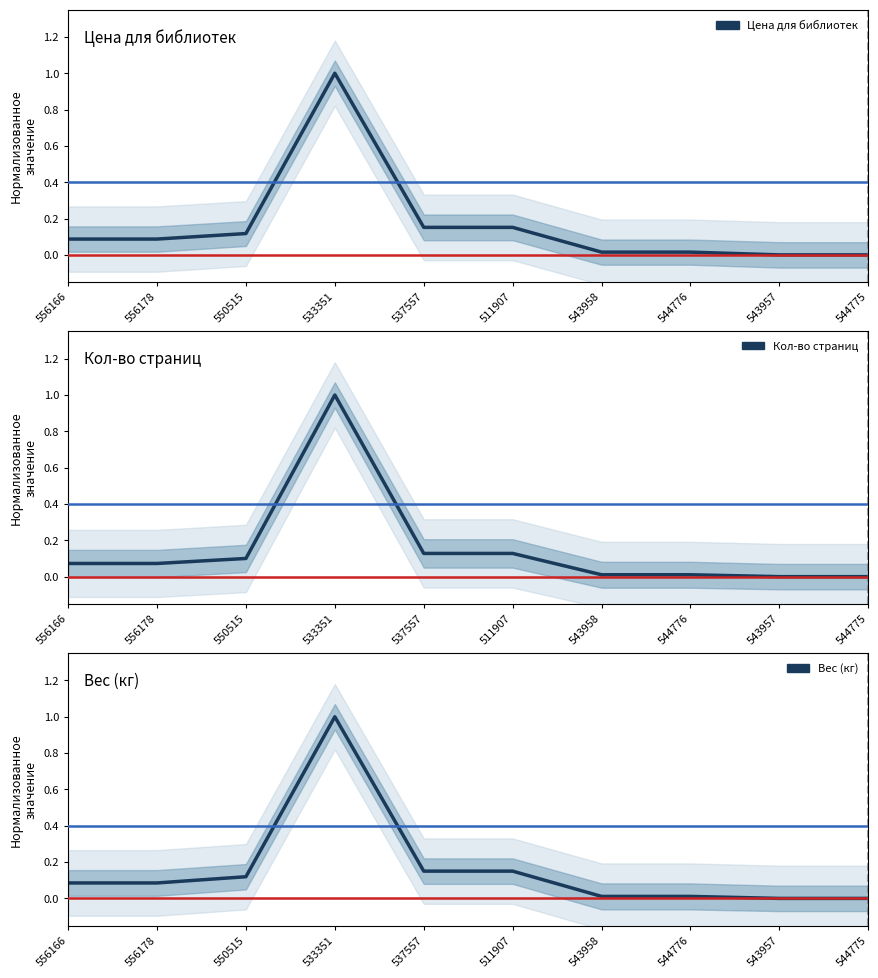

List the labels in order of Цена для библиотек value, largest first.

533351, 537557, 511907, 550515, 556166, 556178, 543958, 544776, 543957, 544775